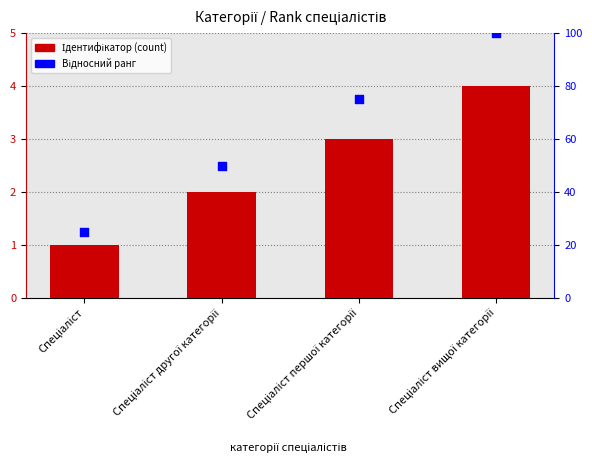

Which series has the largest total across all categories?

Відносний ранг